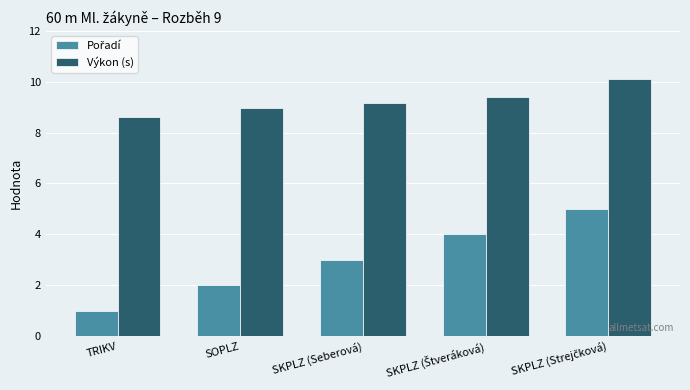

What is the greatest value displayed?

10.1